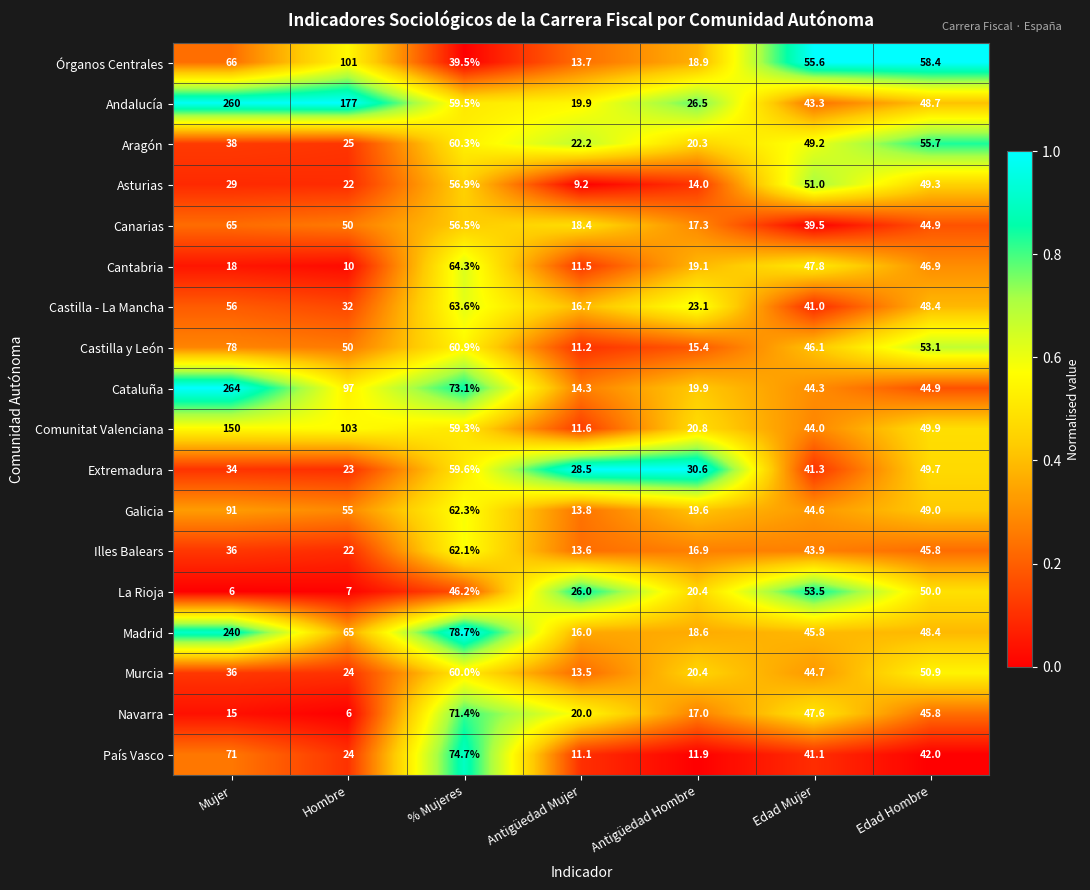

What is the average value of the Cantabria series?

31.1